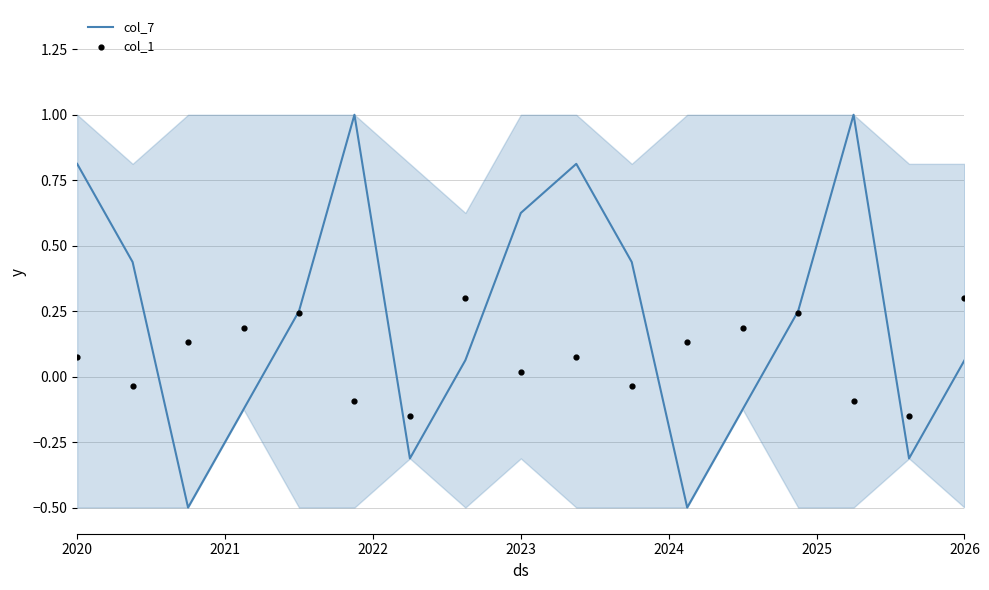

At which label does col_7 first exceed 0?

2020